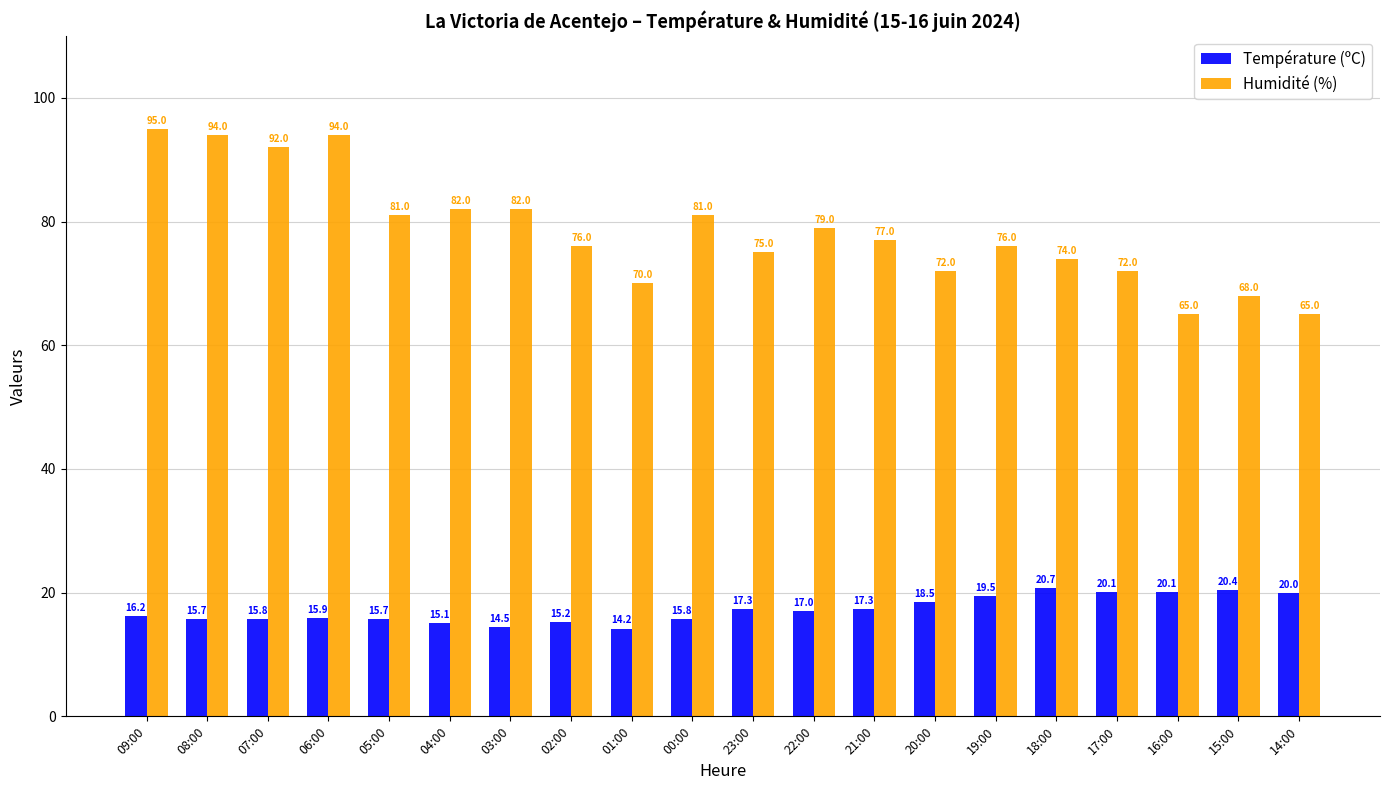

What is the difference between the maximum and minimum values in the Humidité (%) series?

30.0